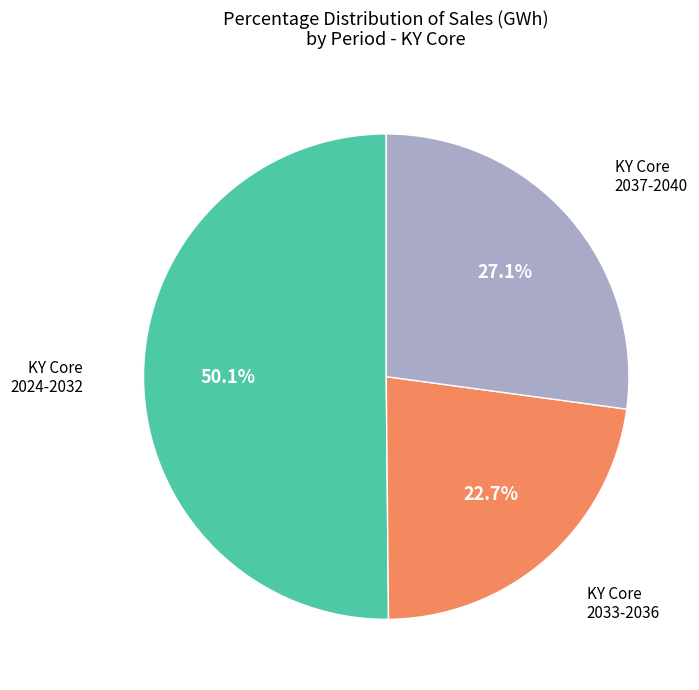

Is there any slice that represents more than half of the pie?

Yes